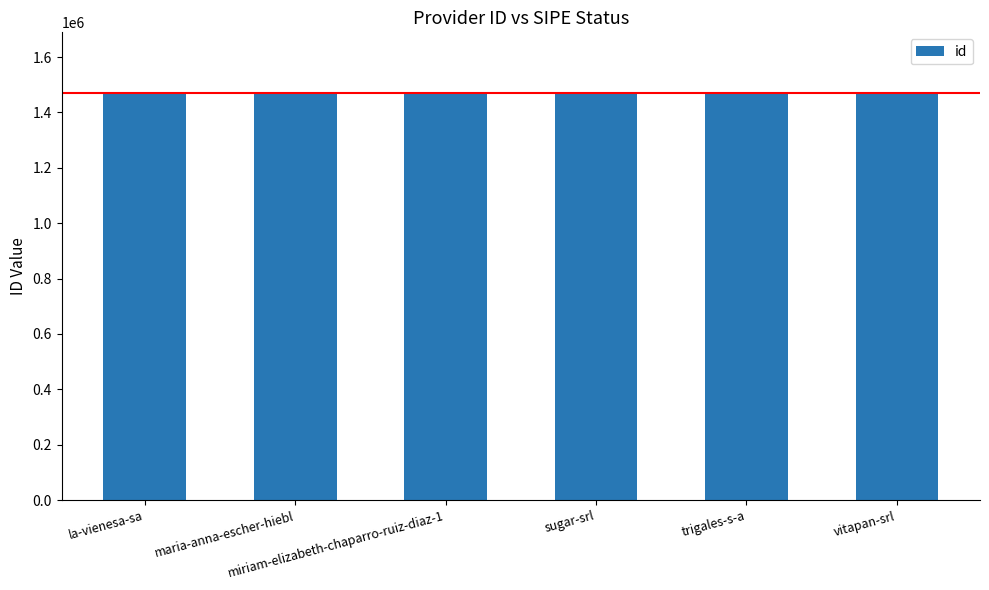

The value at la-vienesa-sa is 1468914. True or false?

True